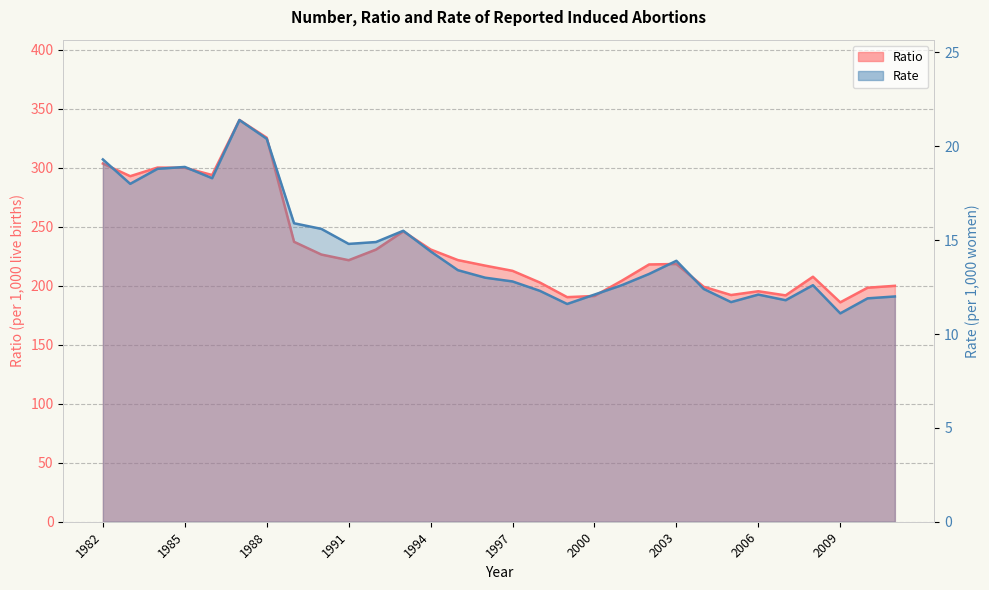

Does the chart have visible grid lines?

Yes